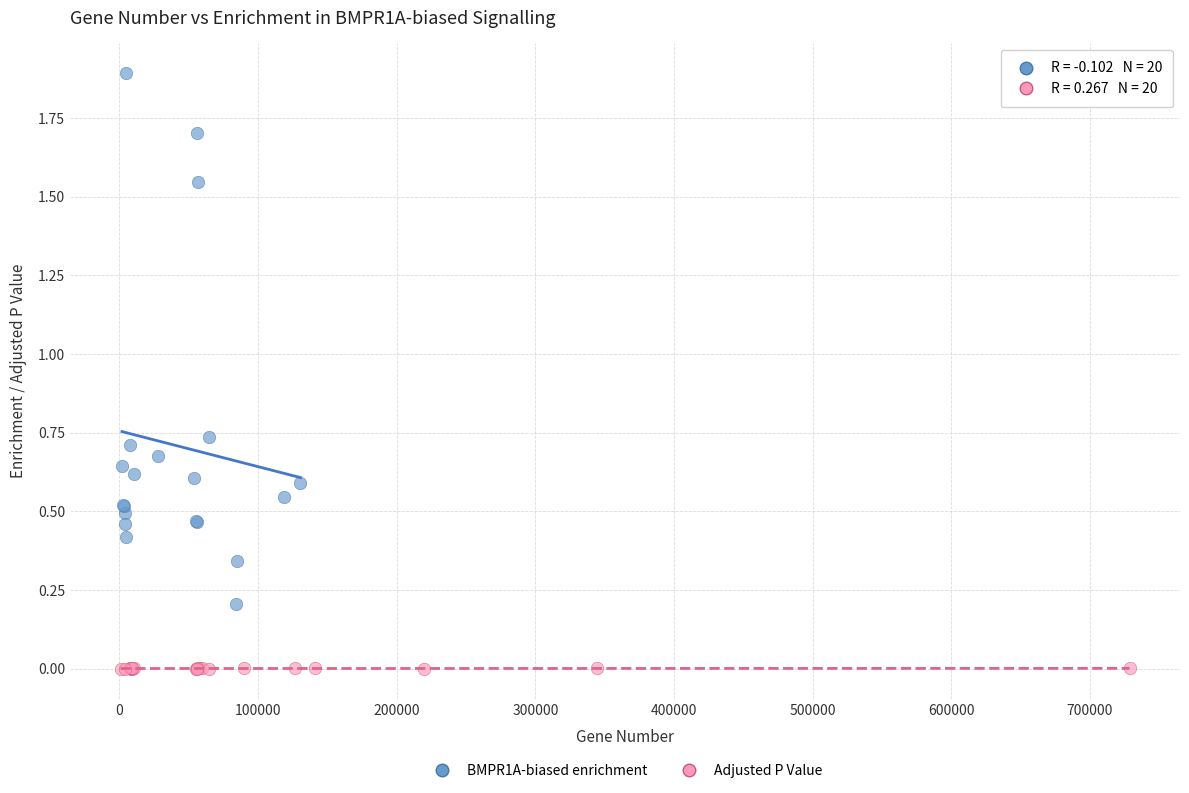

Which series has the widest spread of Y values?

BMPR1A-biased enrichment